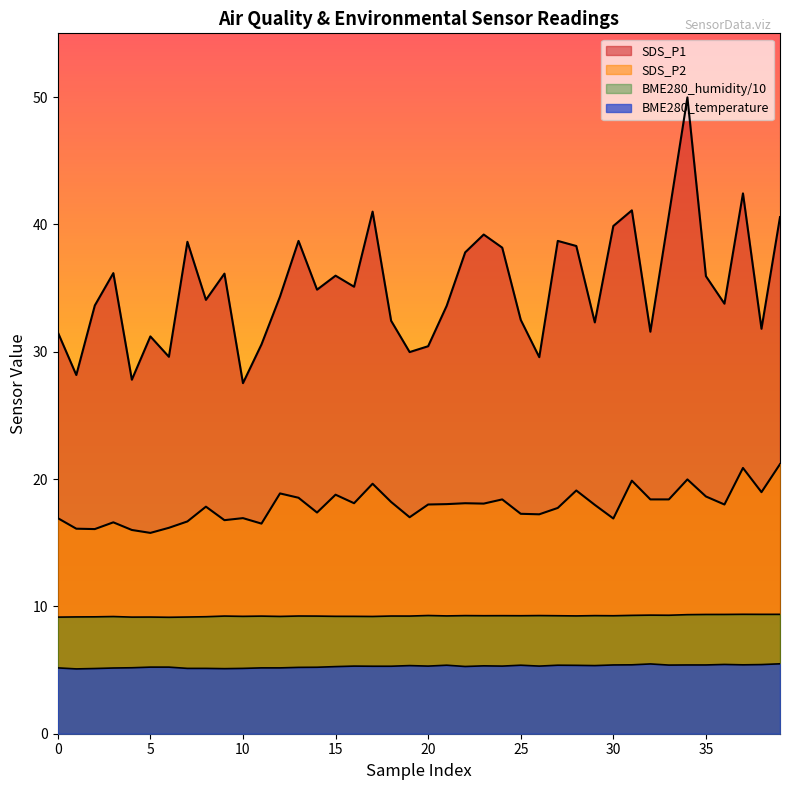

Is it true that SDS_P1 equals 27.5 at 10?

True